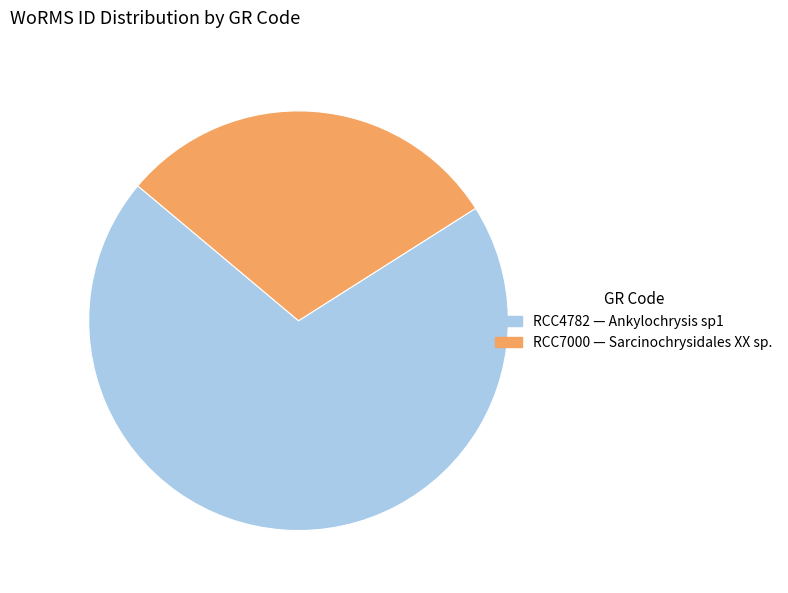

Combined, do RCC4782 and RCC7000 account for over 50%?

Yes